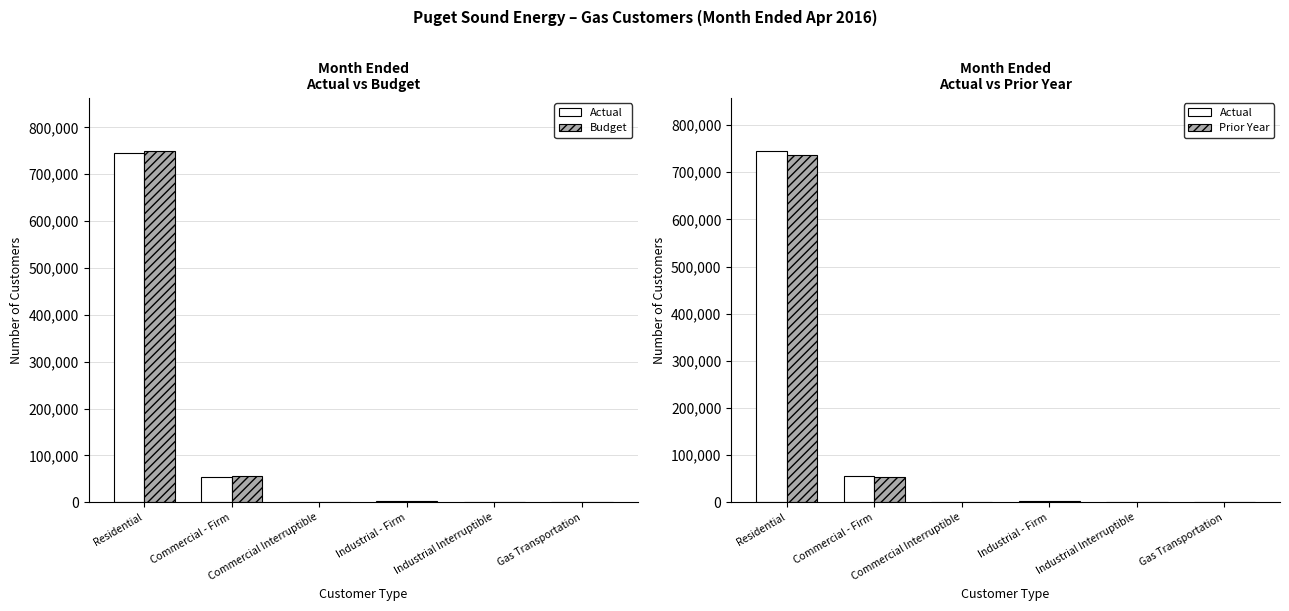

What is the value of the Actual bar at the 1st from the left?

746102